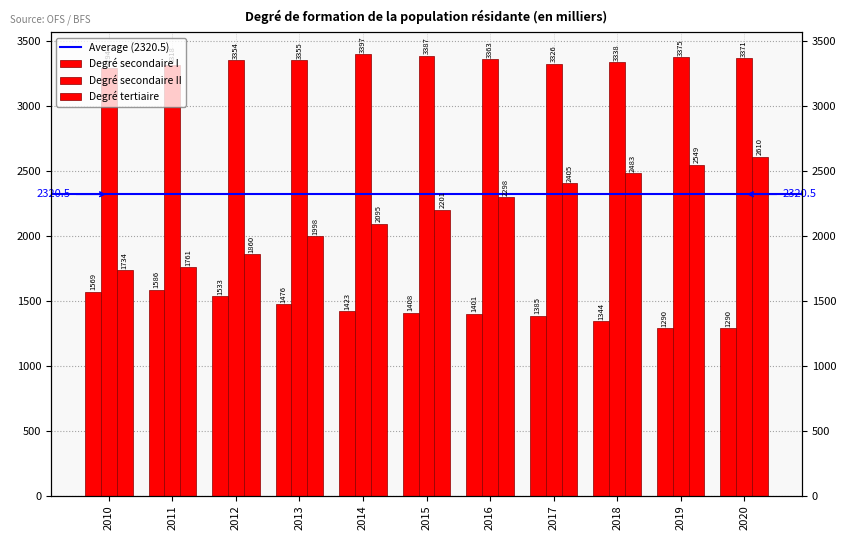

Between 2011 and 2013, which series saw the biggest shift?

Degré tertiaire